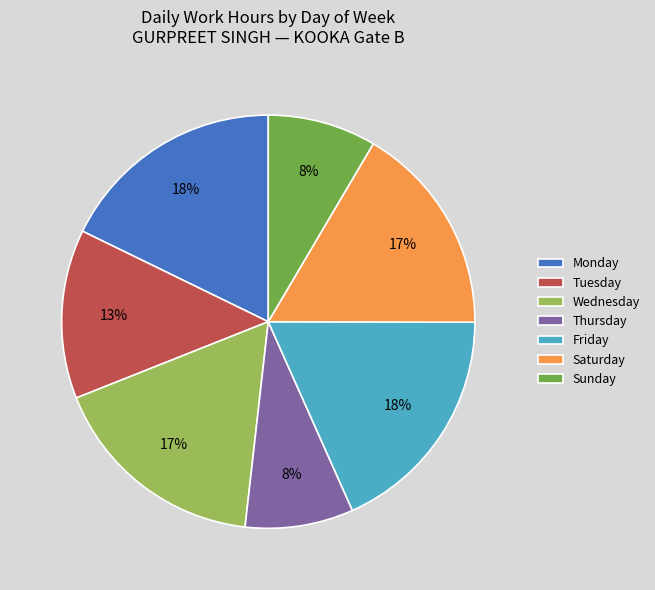

Is there any slice that represents more than half of the pie?

No